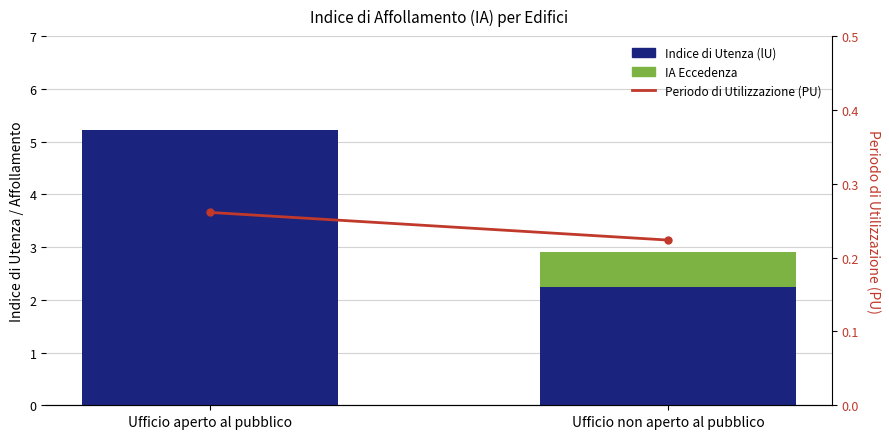

The Periodo di Utilizzazione (PU) series shows 0.1 at Ufficio non aperto al pubblico. True or false?

False